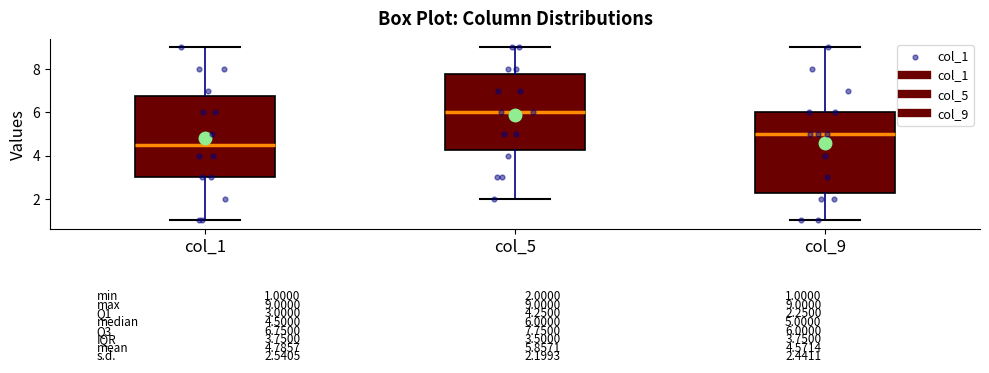

Which box has the lowest median line?

col_1